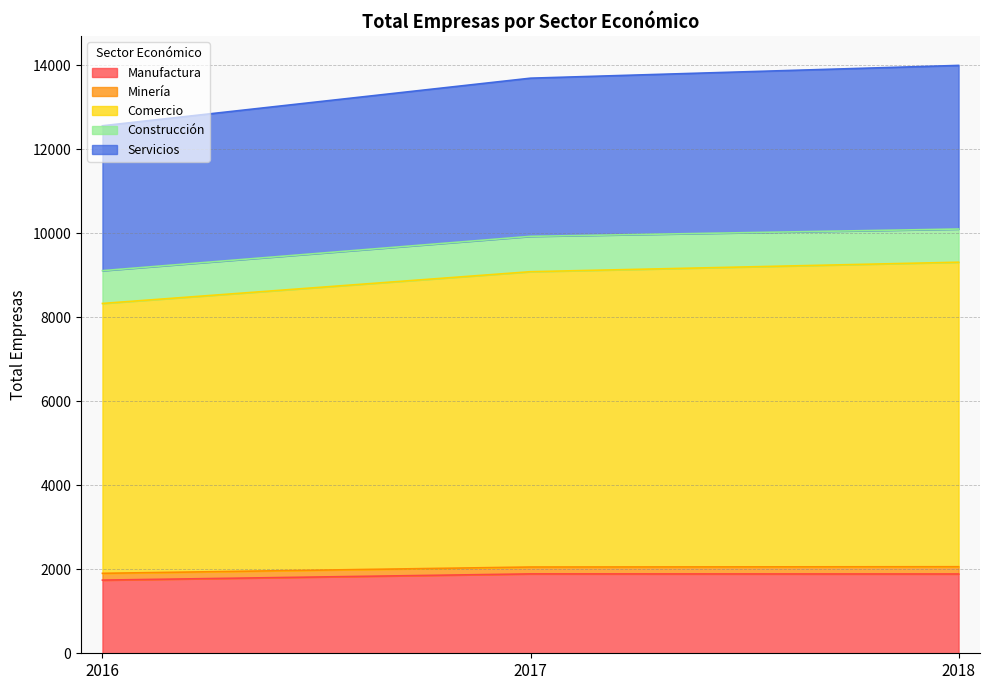

Does the chart display data point markers on the line(s)?

No